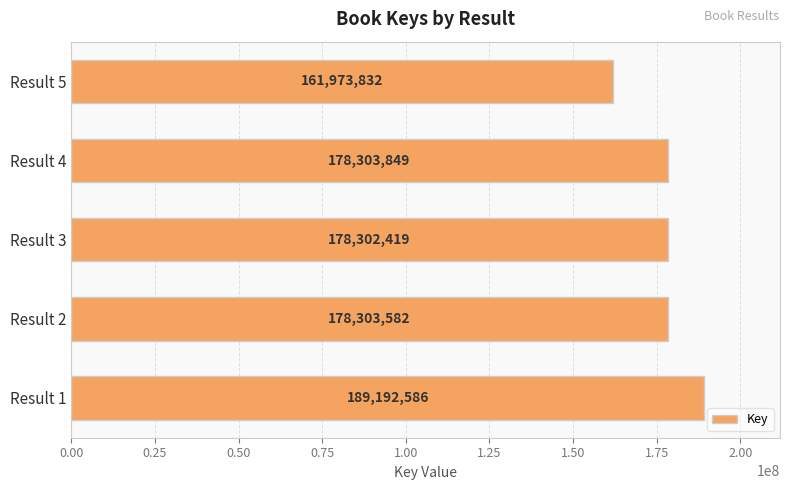

What is the change in value from Result 2 to Result 3?

-1163